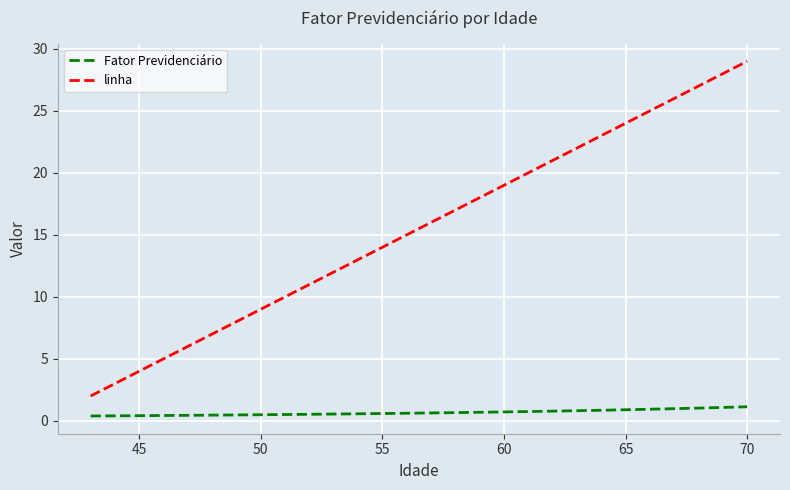

Which series has the largest total across all categories?

linha